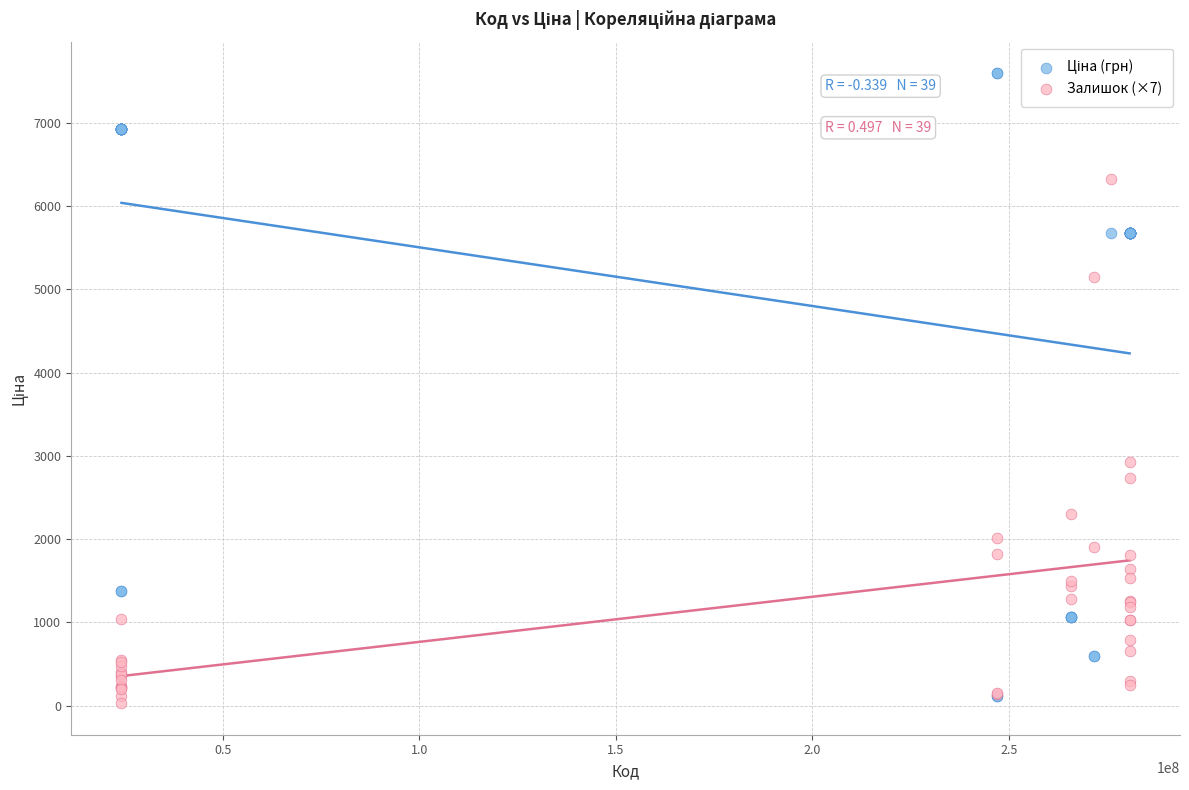

Which series reaches the minimum Y coordinate?

Залишок (×7)